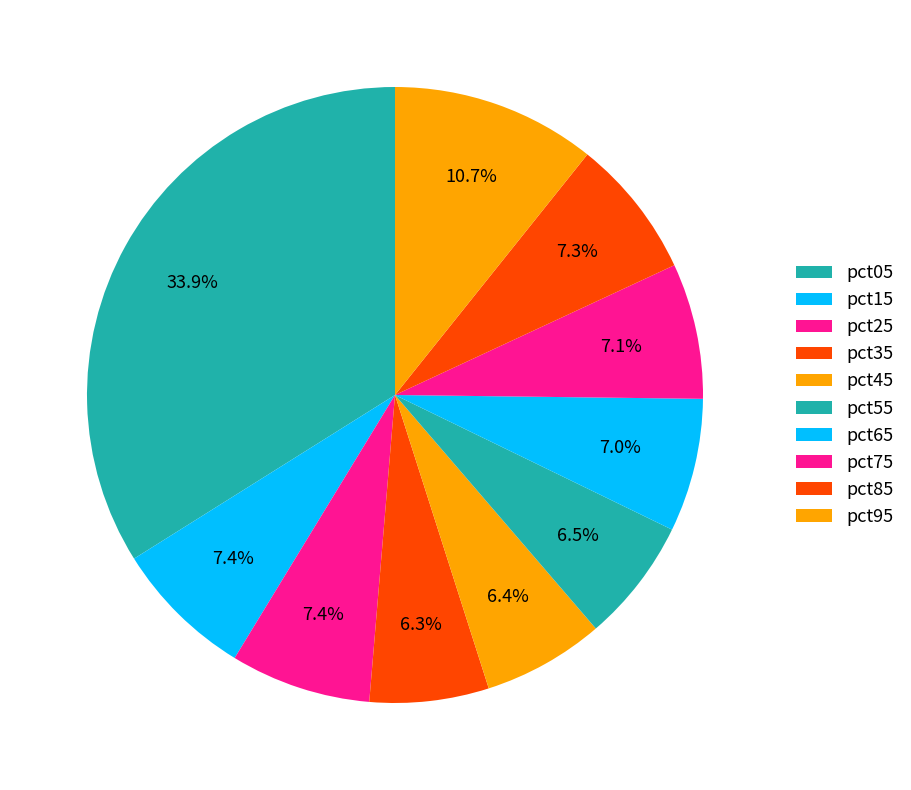

Is there a majority slice in this chart?

No